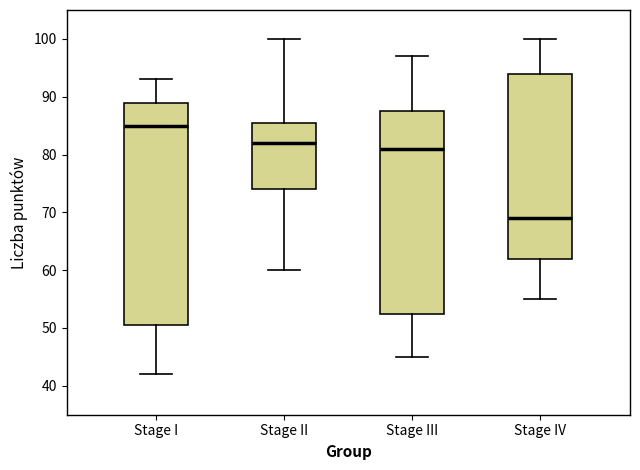

Reading left to right, transcribe this box plot: for each box, give where its median line is, the range the box spans, and where its two whiskers end, as read against the y-axis. The values are not printed on the chart, so give them approximately, as read against the axis.

Stage I: median 85, box 51 to 89, whiskers 42 to 93
Stage II: median 82, box 74 to 86, whiskers 60 to 100
Stage III: median 81, box 53 to 88, whiskers 45 to 97
Stage IV: median 69, box 62 to 94, whiskers 55 to 100